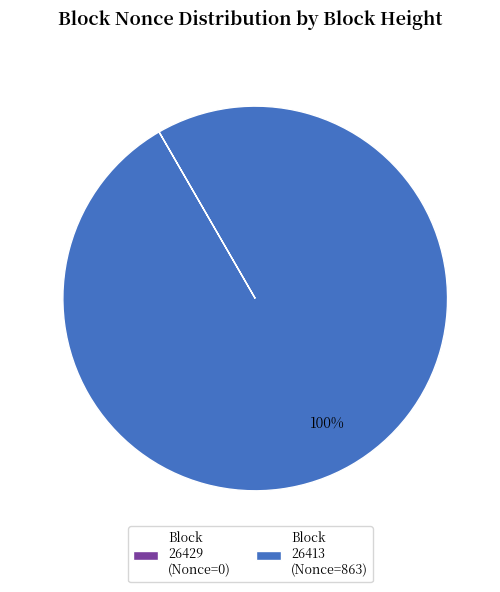

Which slice is the largest?

Block 26413 (Nonce=863)